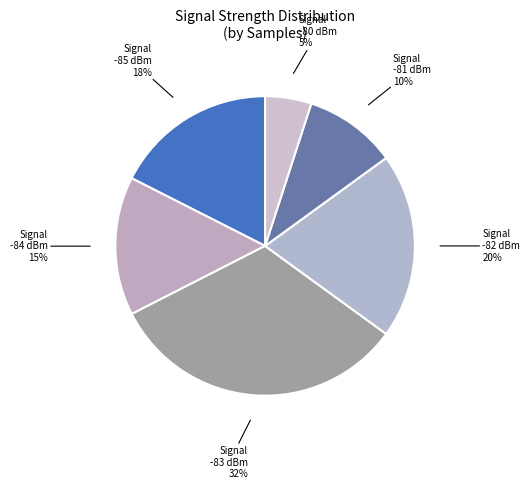

Is it true that Signal -82 dBm is 20% of the pie?

True